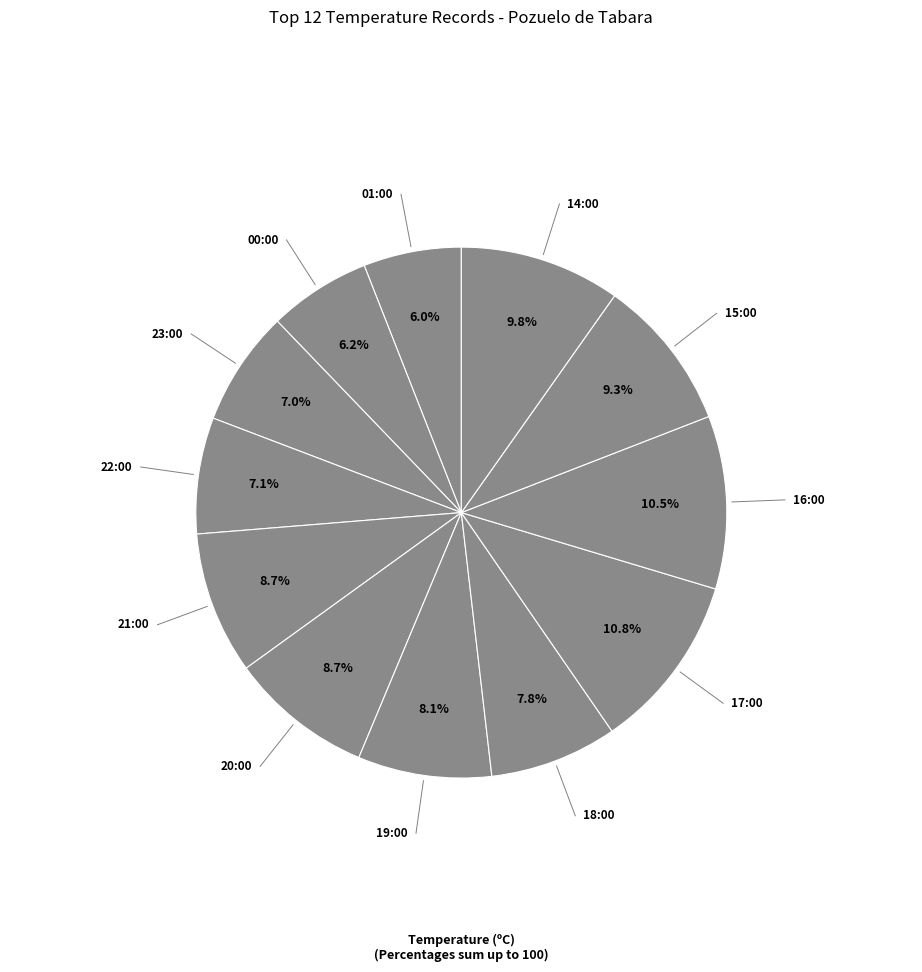

Count the number of slices in the pie.

12